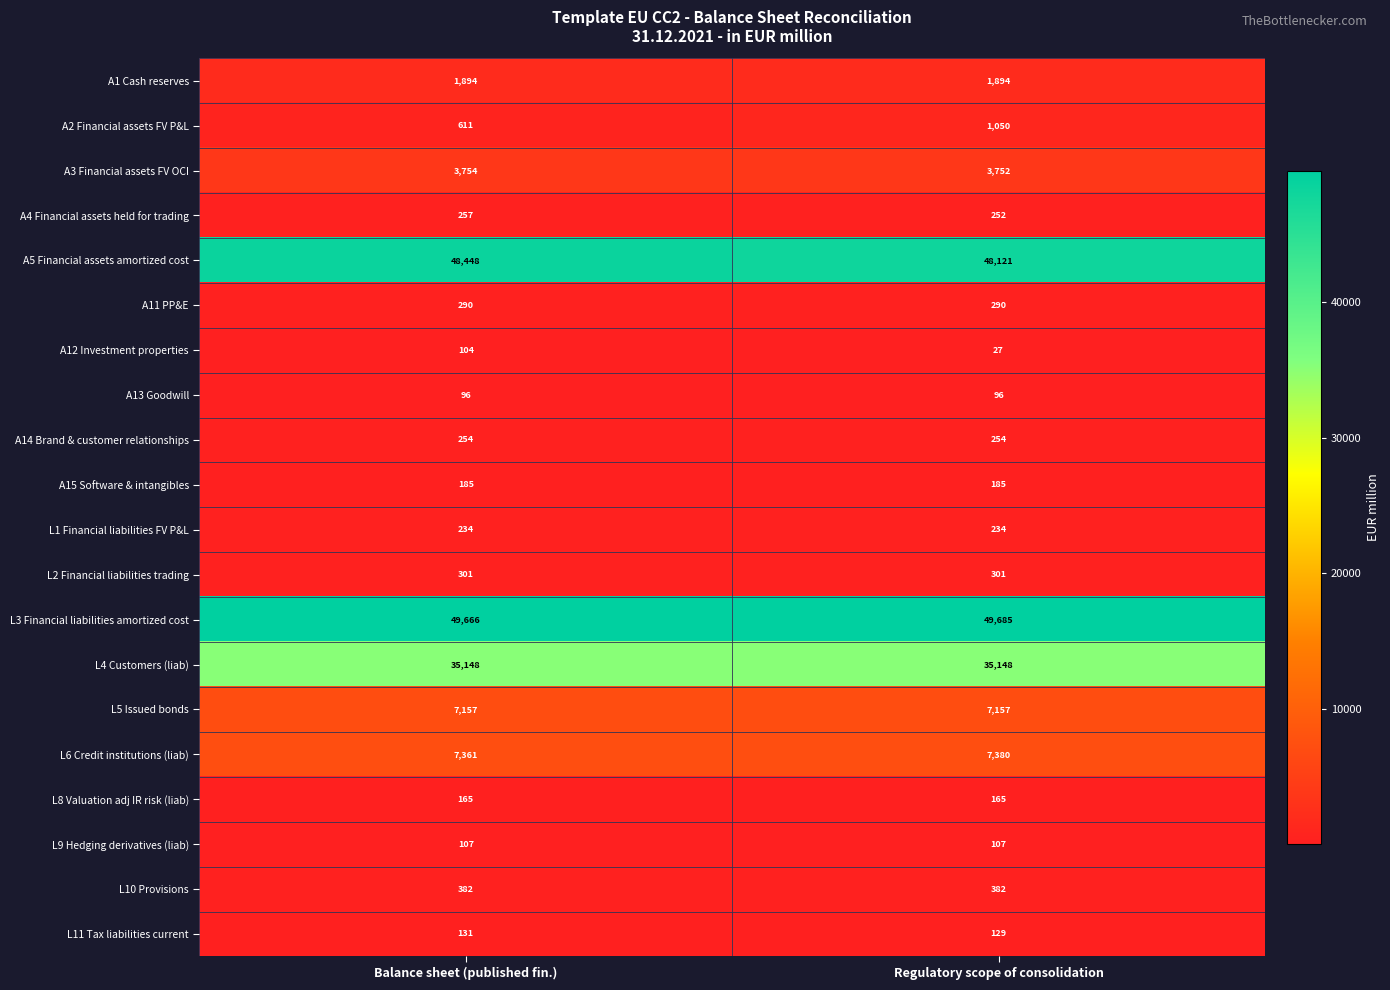

At which category does the chart reach its minimum across all series?

Regulatory scope of consolidation